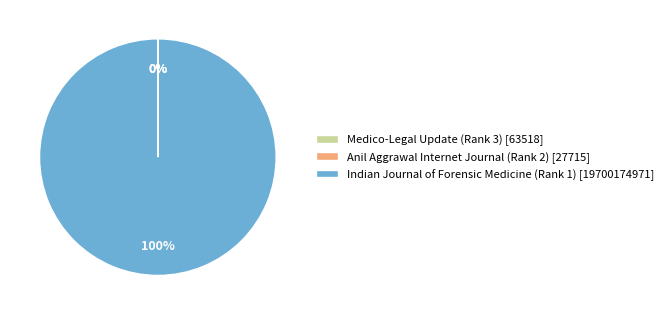

Does Indian Journal of Forensic Medicine (Rank 1) [19700174971] represent more than half of the total?

Yes